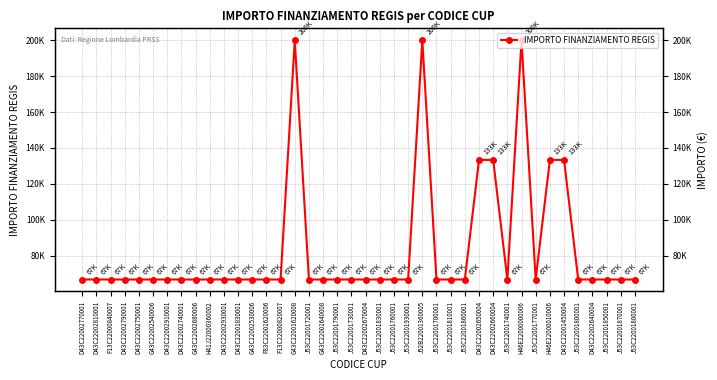

The value at D43C22002640004 is 44426.7. True or false?

False